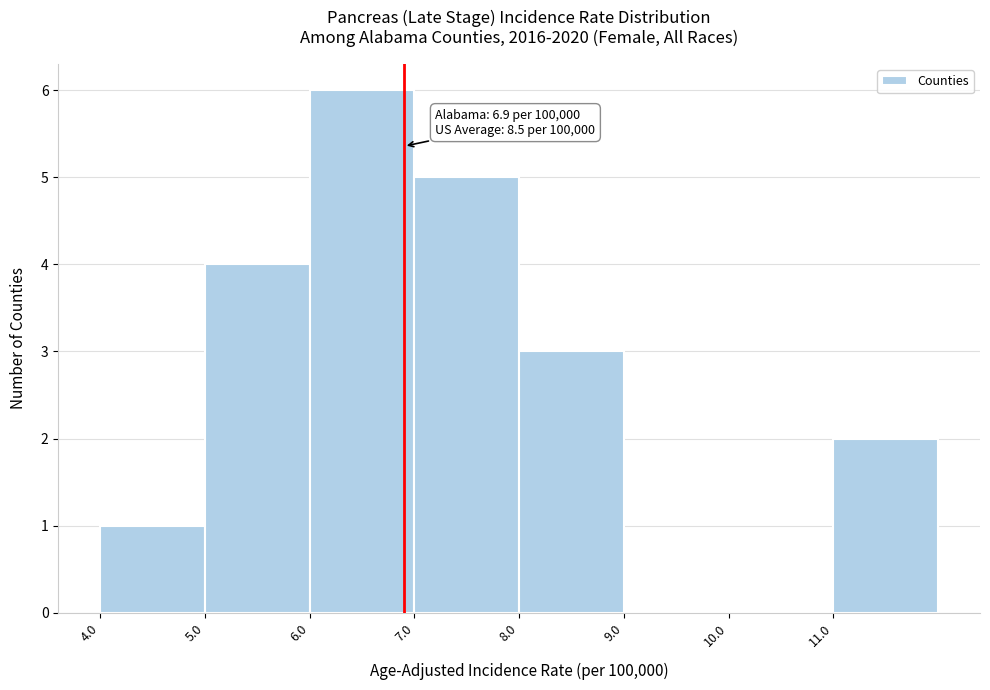

Over which range of the x-axis is the bar tallest?

6 to 7